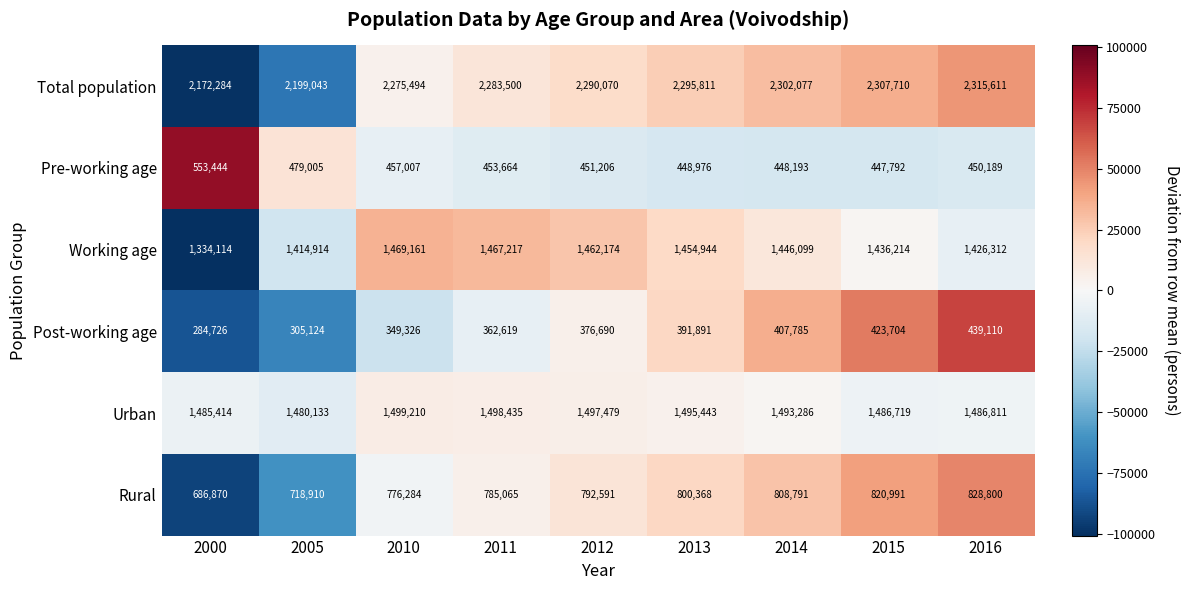

Which series has the largest total across all categories?

Total population